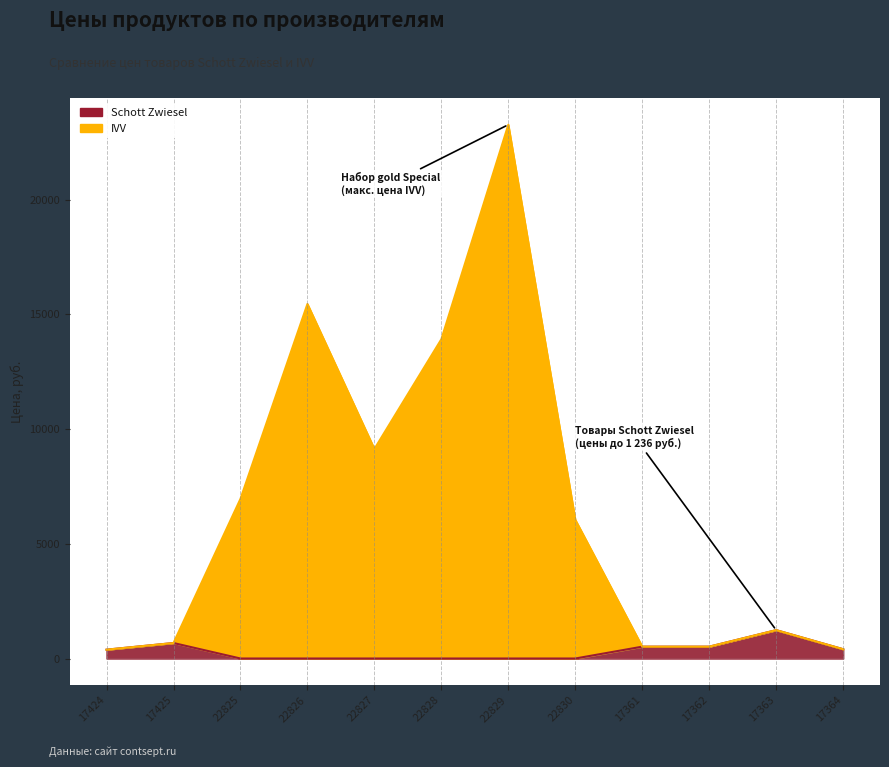

What is the average value of the Schott Zwiesel series?

311